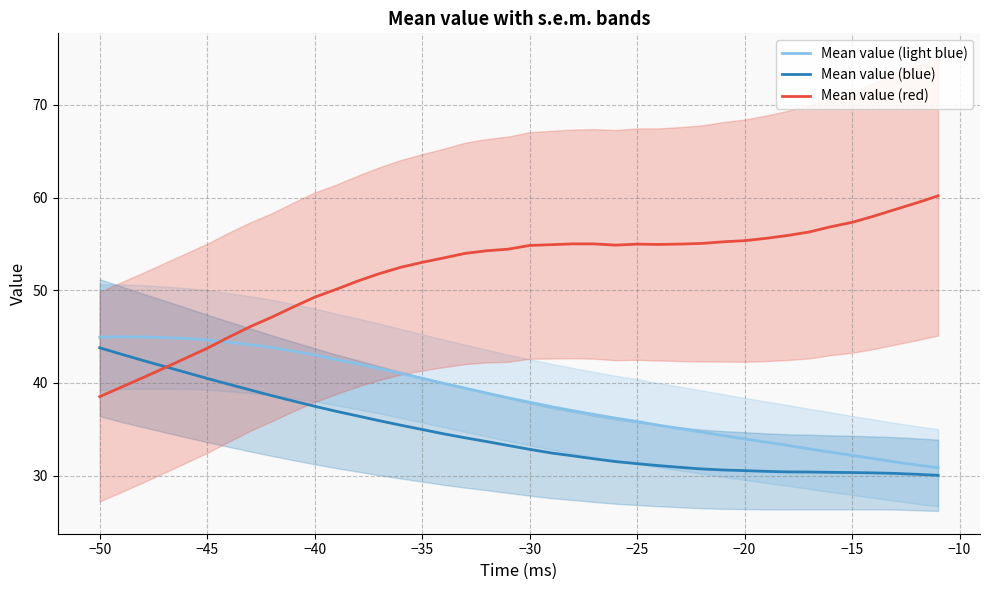

What is the highest value of the Mean value (red) series?

60.2